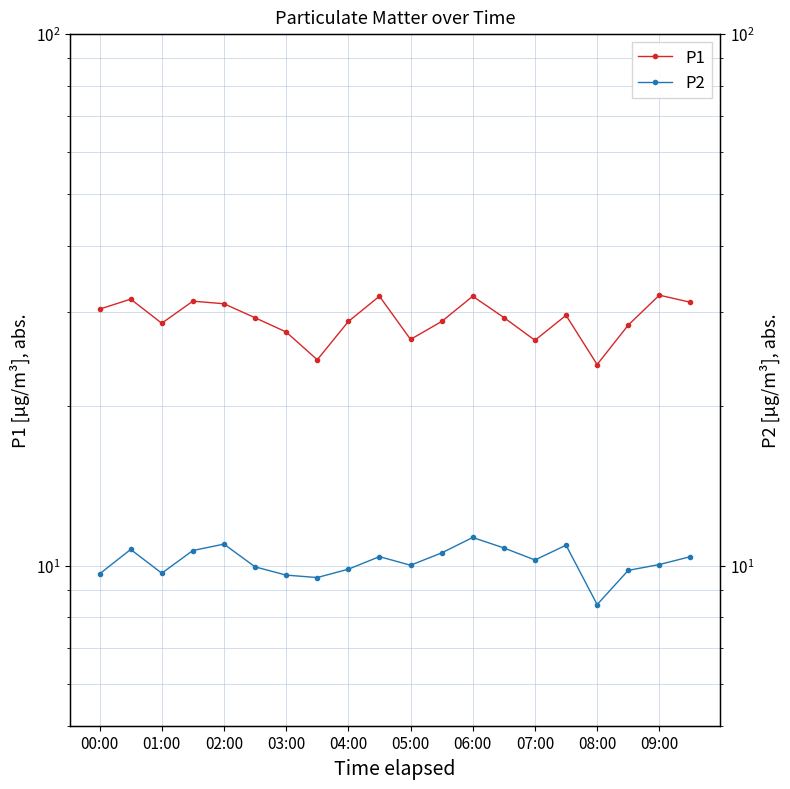

Which series has the largest total across all categories?

P1